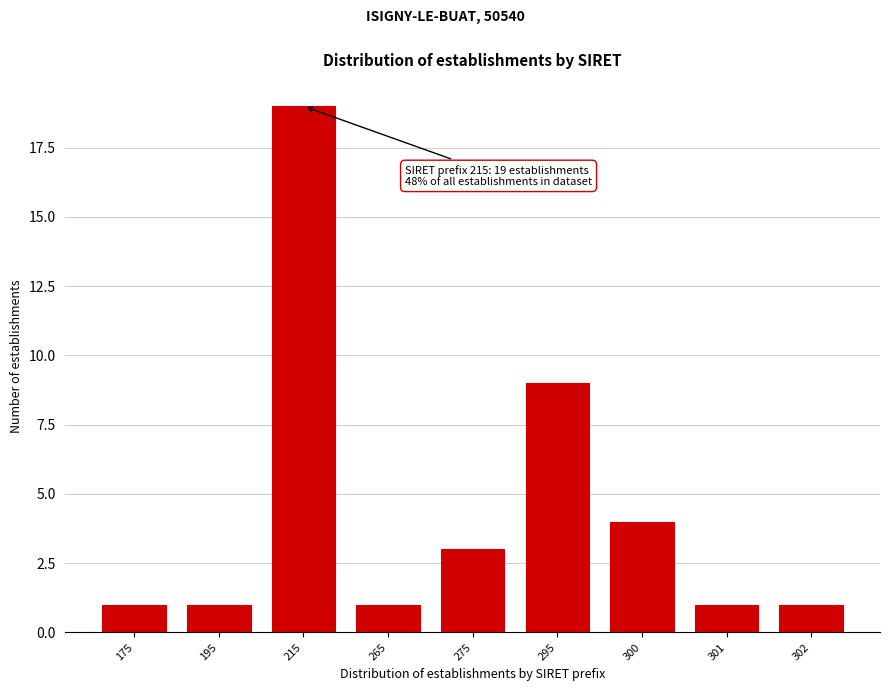

Reading right to left, transcribe all the data shown in this chart.

302=1	301=1	300=4	295=9	275=3	265=1	215=19	195=1	175=1